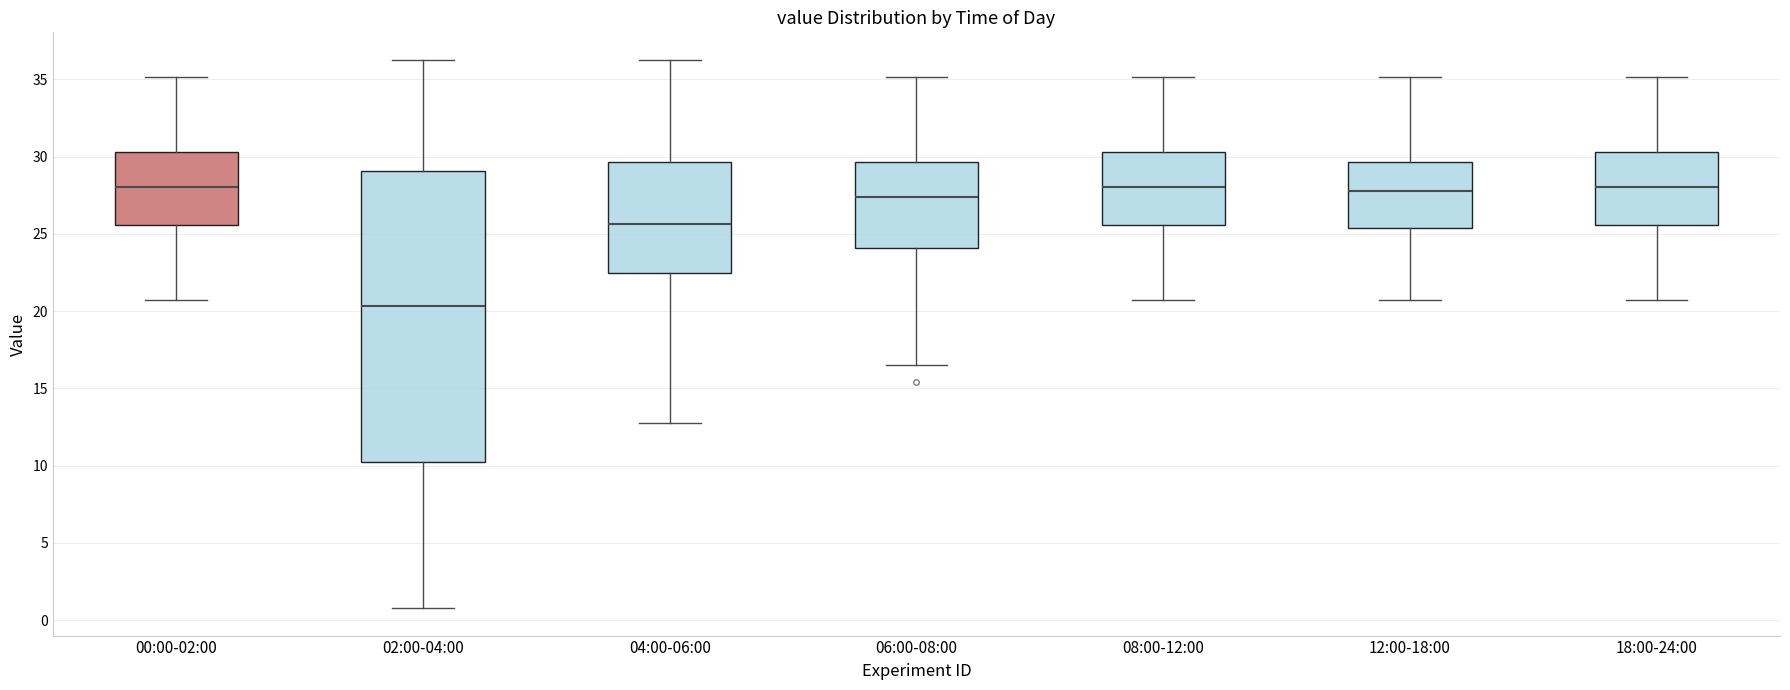

Which box is the tallest, from its lower edge to its upper edge?

02:00-04:00